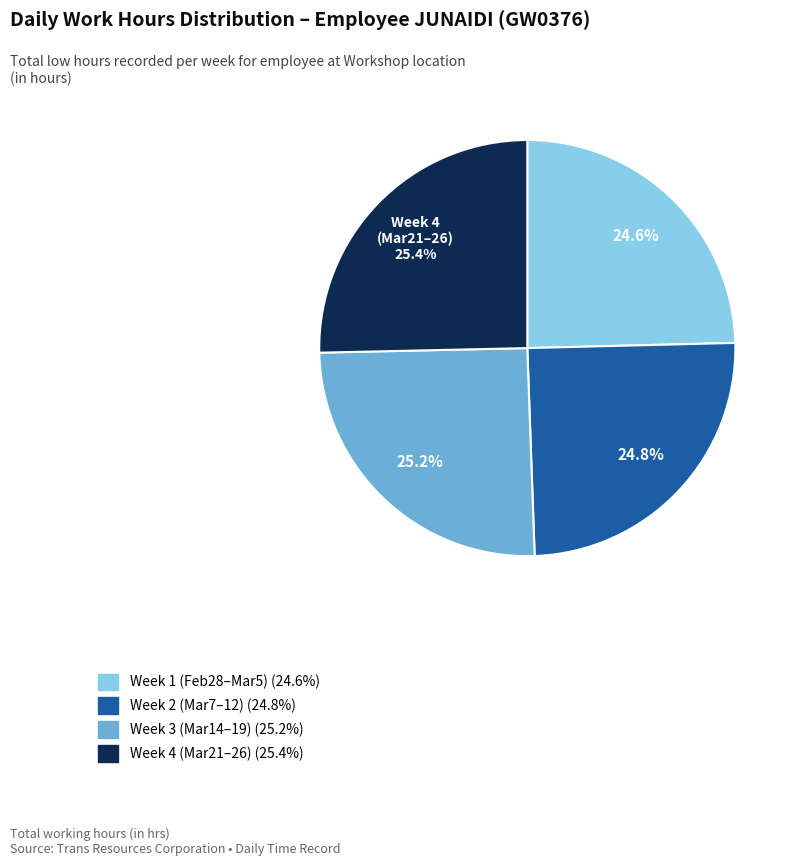

Is there any slice that represents more than half of the pie?

No